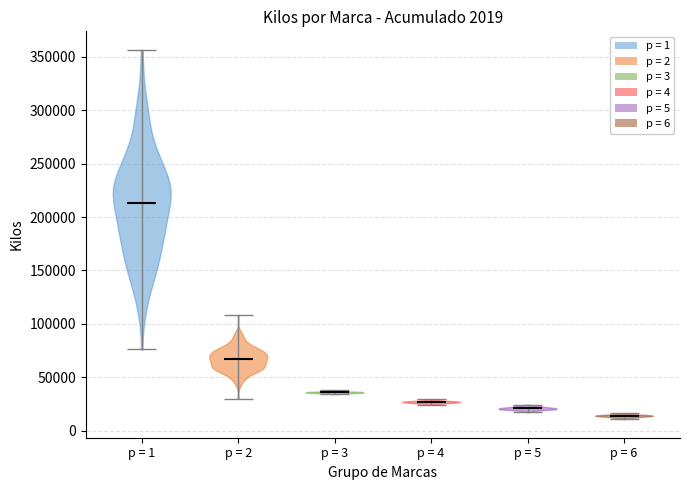

Which violin has the lowest median line?

p = 6